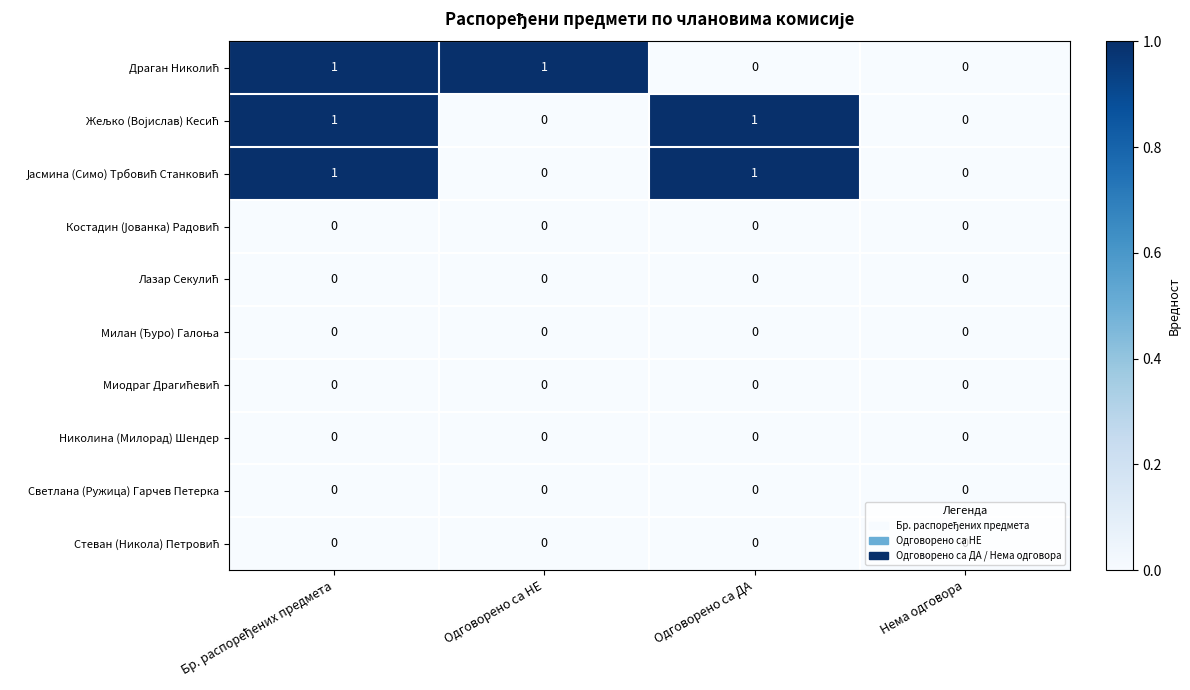

Is it true that Николина (Милорад) Шендер equals 0 at Одговорено са НЕ?

True